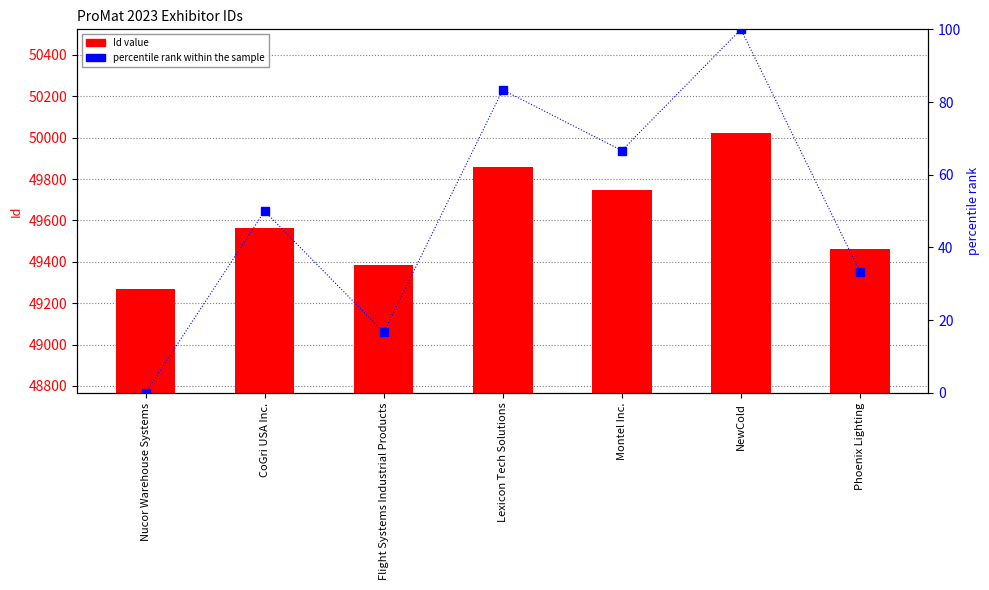

Which category has the highest value across all series?

NewCold